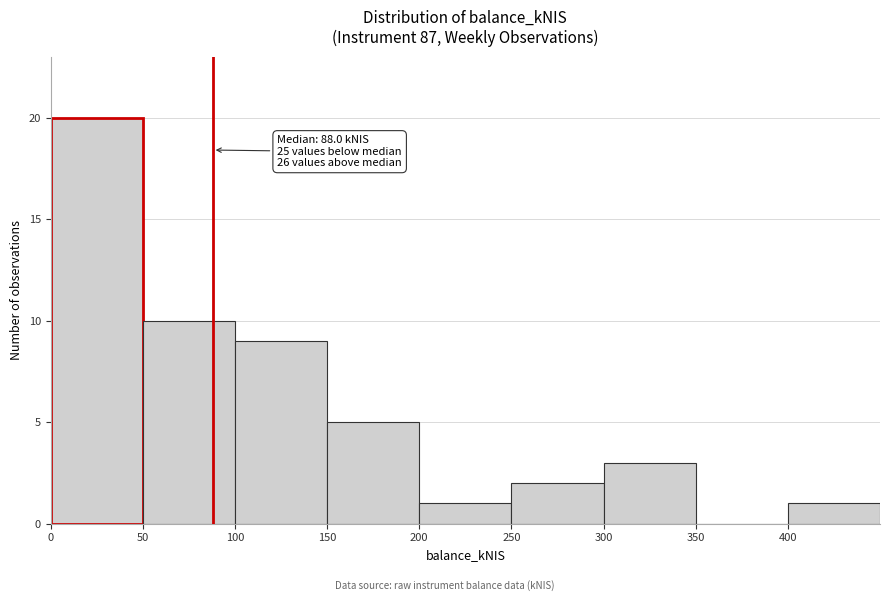

Which range on the x-axis has the tallest bar?

0 to 50